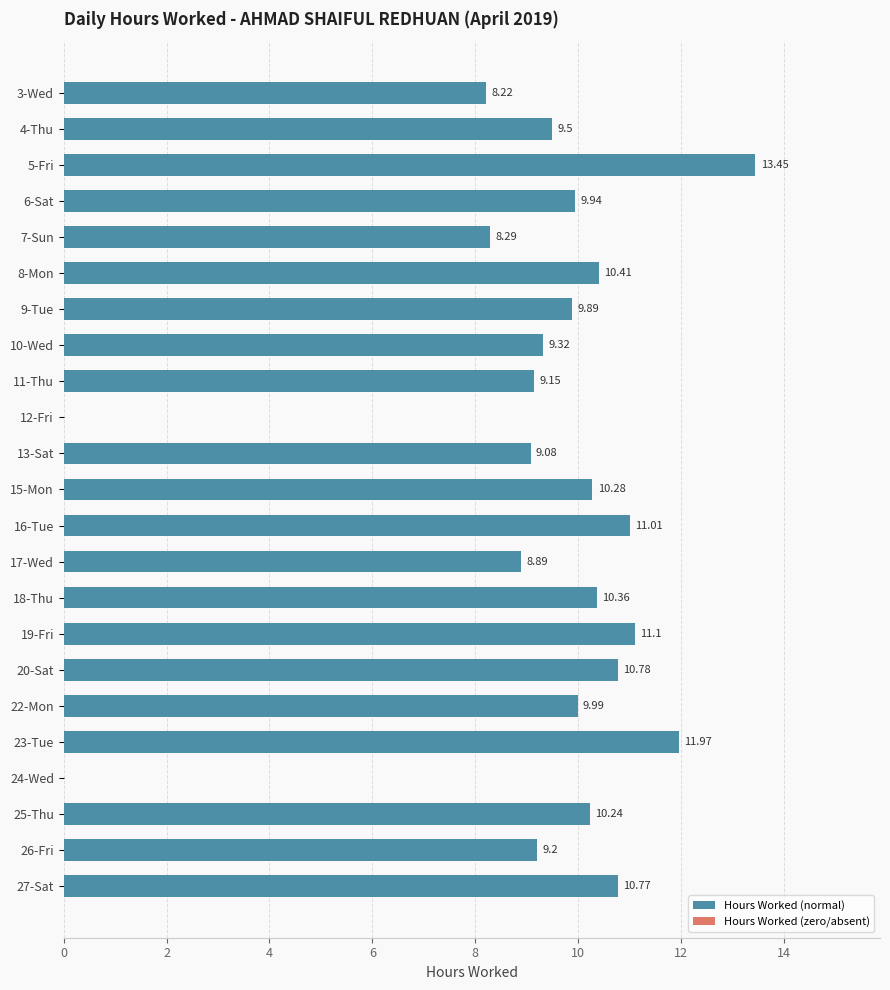

What is the sum of all values?

211.8